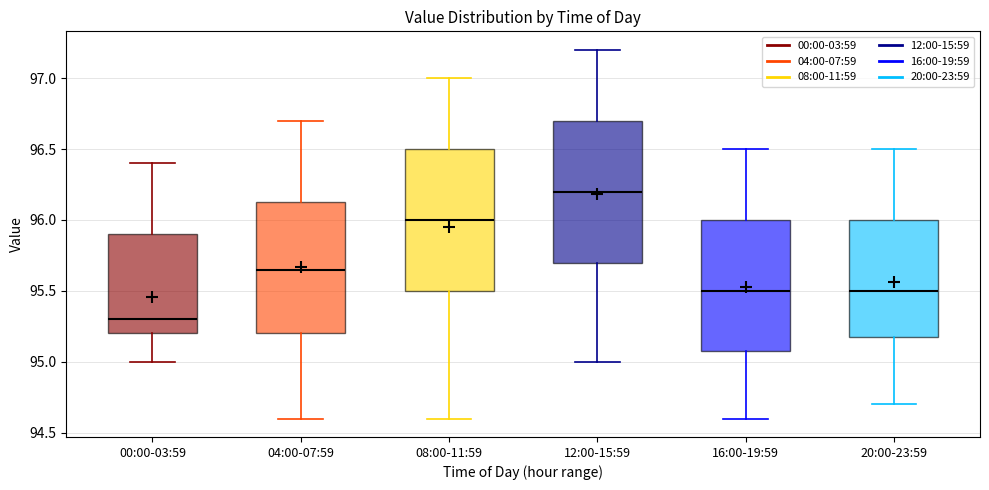

Reading left to right, transcribe this box plot: for each box, give where its median line is, the range the box spans, and where its two whiskers end, as read against the y-axis. The values are not printed on the chart, so give them approximately, as read against the axis.

00:00-03:59: median 95.30, box 95.20 to 95.90, whiskers 95.00 to 96.40
04:00-07:59: median 95.65, box 95.20 to 96.15, whiskers 94.60 to 96.70
08:00-11:59: median 96.00, box 95.50 to 96.50, whiskers 94.60 to 97.00
12:00-15:59: median 96.20, box 95.70 to 96.70, whiskers 95.00 to 97.20
16:00-19:59: median 95.50, box 95.10 to 96.00, whiskers 94.60 to 96.50
20:00-23:59: median 95.50, box 95.20 to 96.00, whiskers 94.70 to 96.50